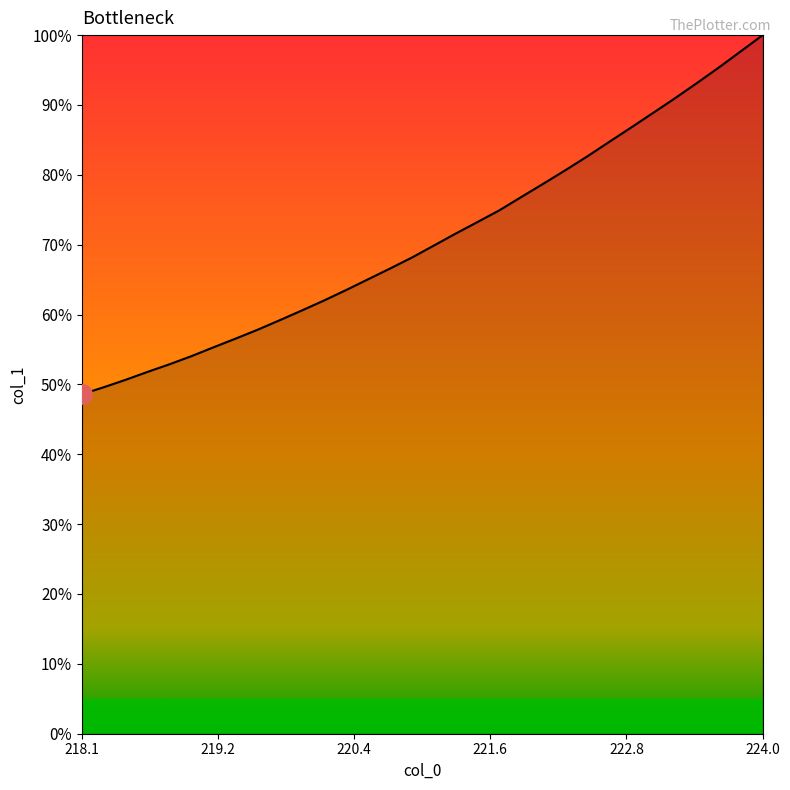

What is the difference between the maximum and minimum values?

51.4